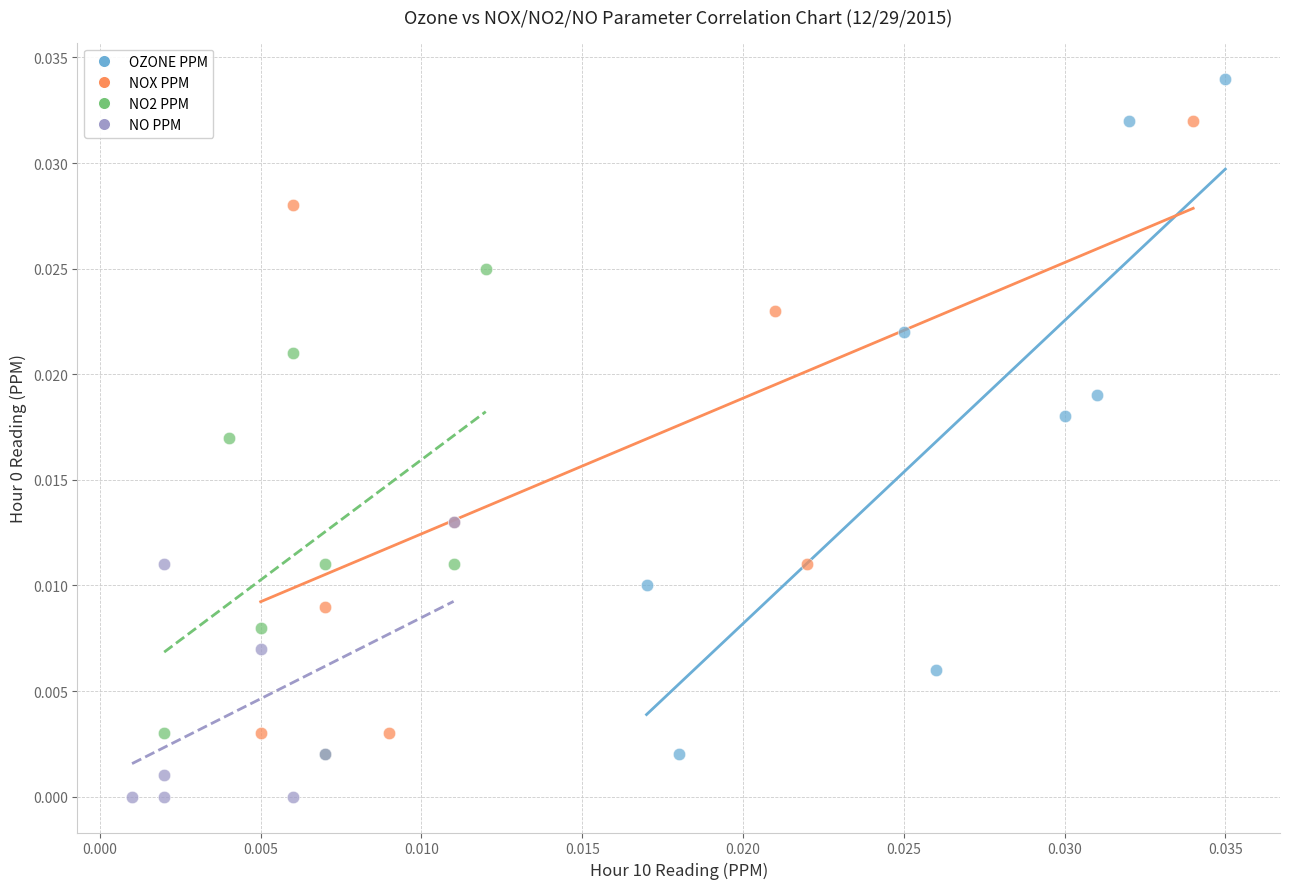

What are all the series names shown in the legend?

OZONE PPM, NOX PPM, NO2 PPM, NO PPM